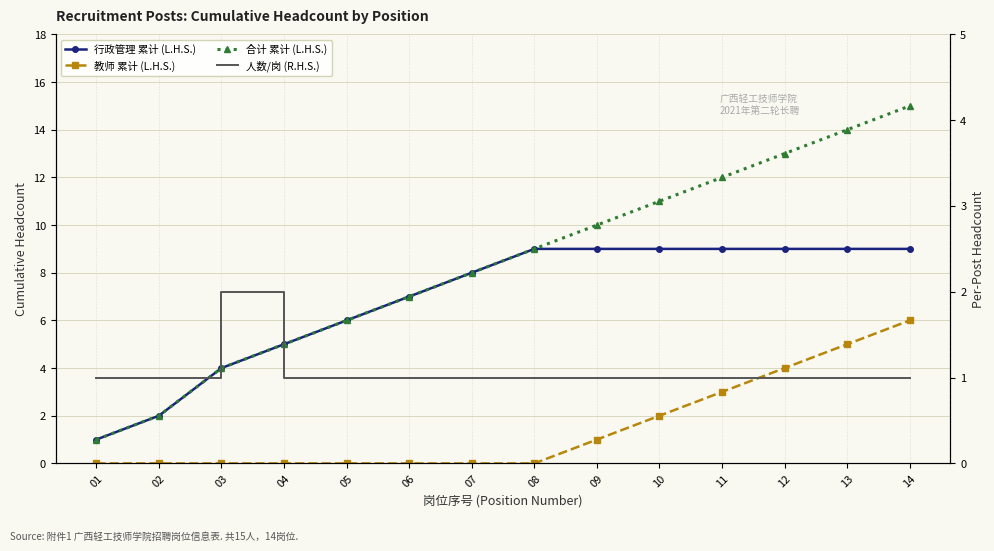

True or false: 行政管理 累计 (L.H.S.) has a value of 5 at 12.

False